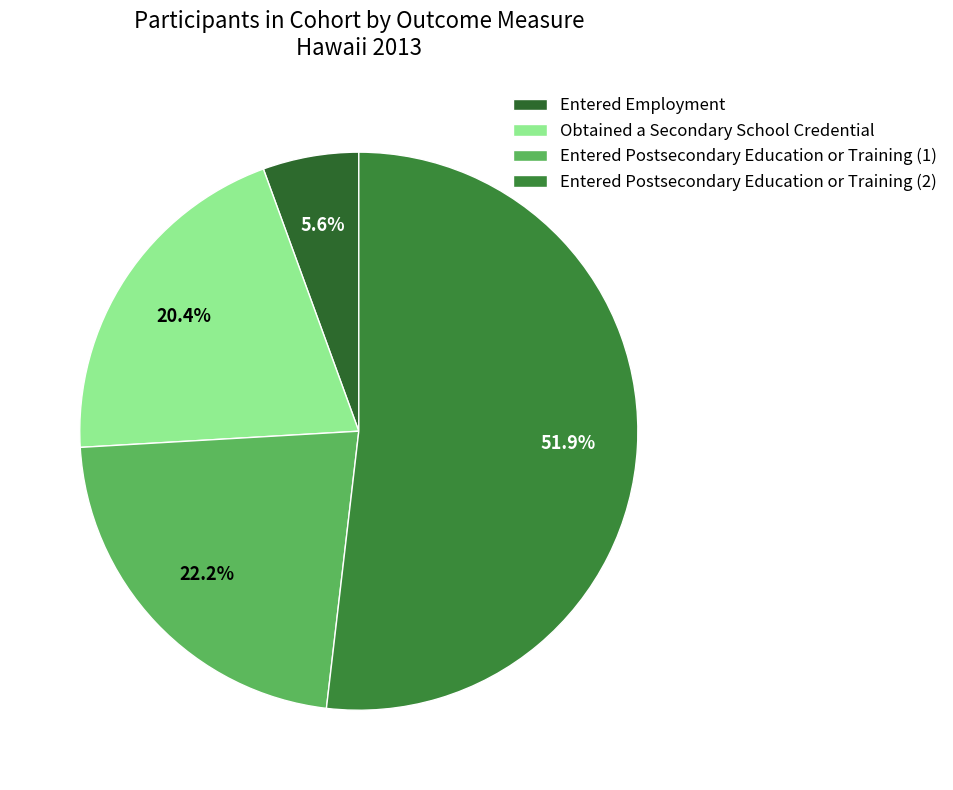

Between Entered Postsecondary Education or Training (2) and Entered Postsecondary Education or Training (1), which is larger?

Entered Postsecondary Education or Training (2)